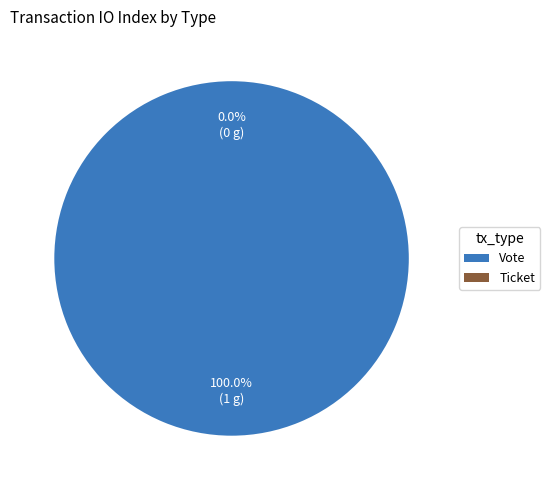

Which slice is the largest?

Vote